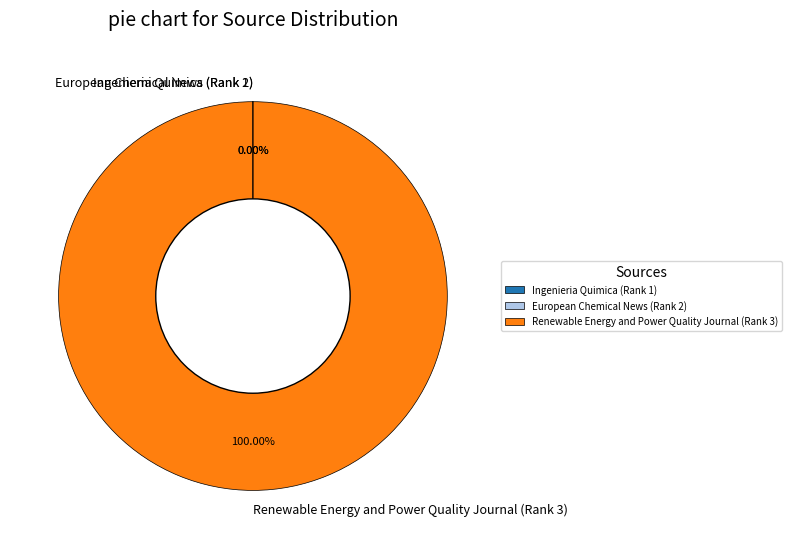

Is there any slice that represents more than half of the pie?

Yes